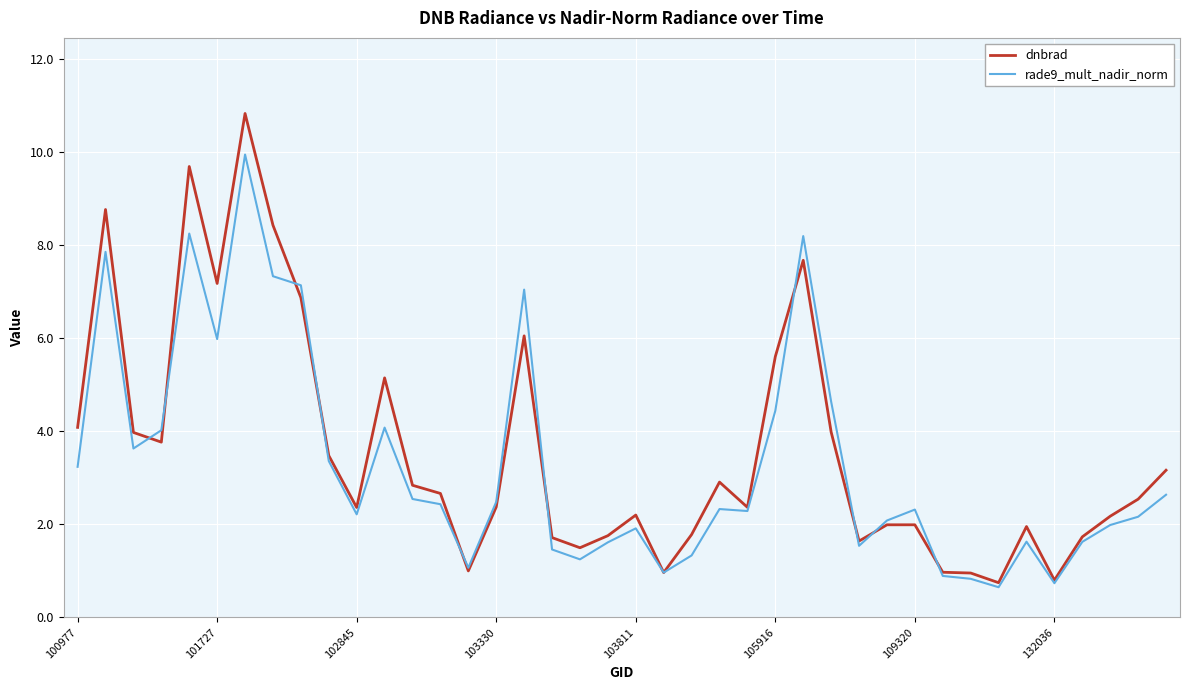

Rank the series by their maximum value, from lowest to highest.

rade9_mult_nadir_norm, dnbrad